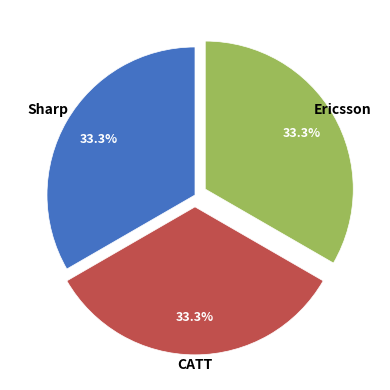

Does any single category account for the majority?

No